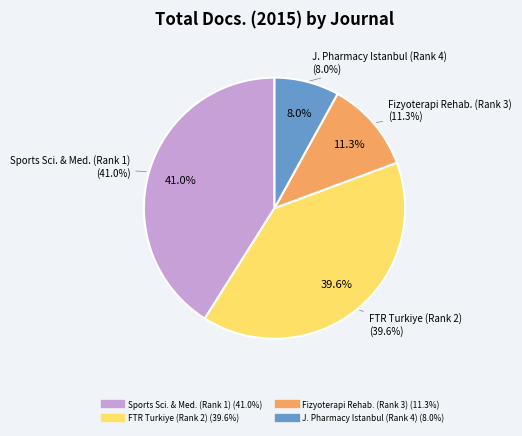

Count the number of slices in the pie.

4